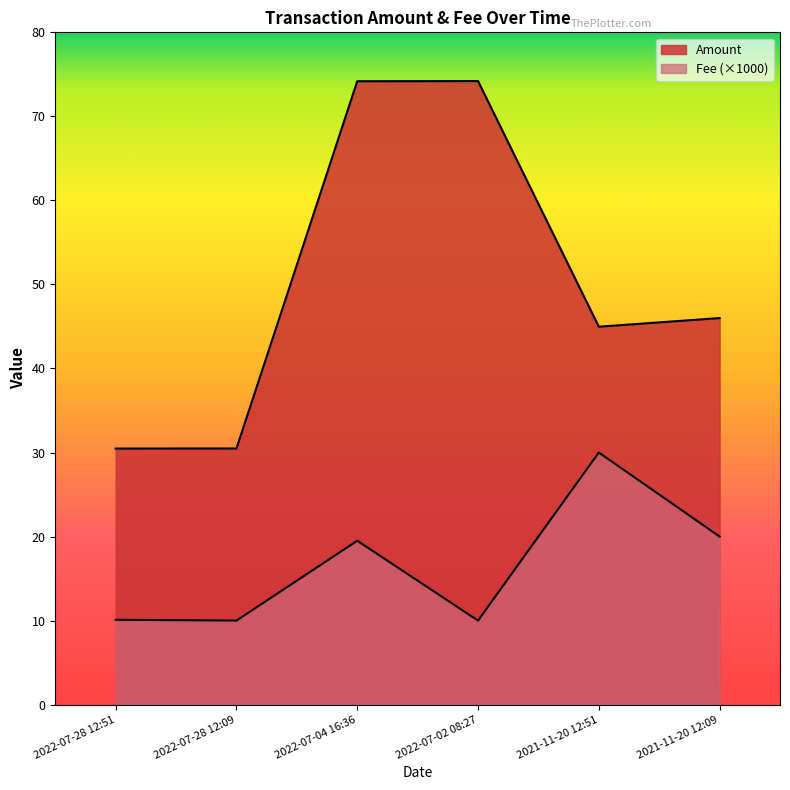

The Amount series shows 15.2 at 2022-07-02 08:27. True or false?

False